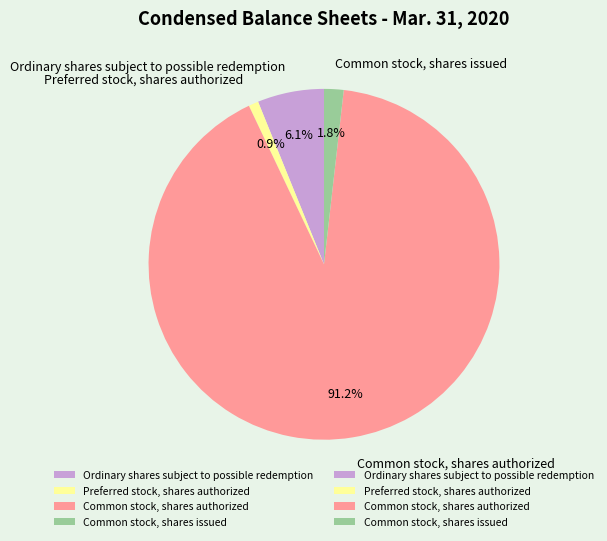

How many slices are in this pie chart?

4